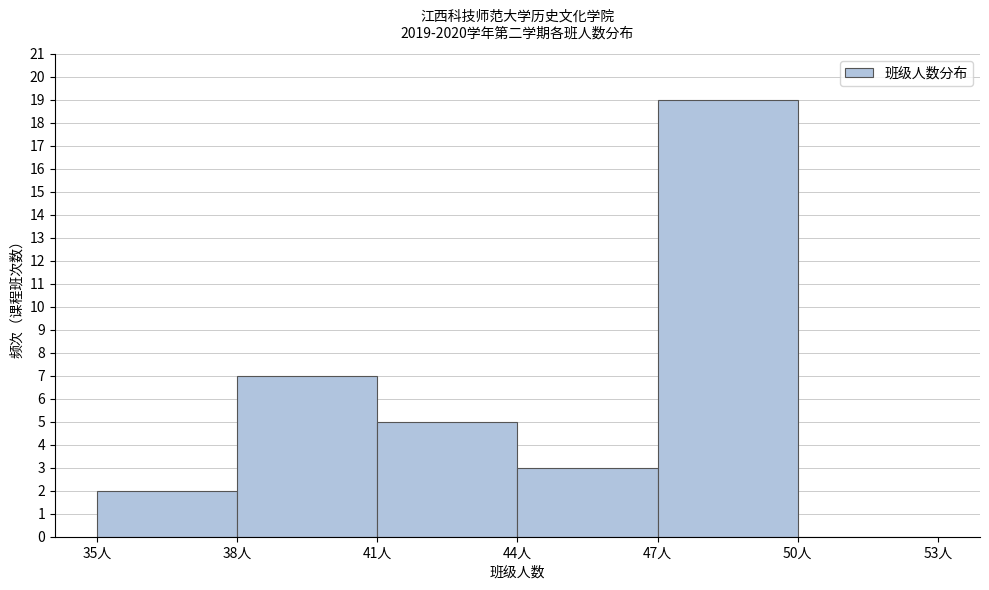

What is the height of the bar covering 41 to 44 on the x-axis? The values are not printed on the chart, so give them approximately, as read against the axis.

5